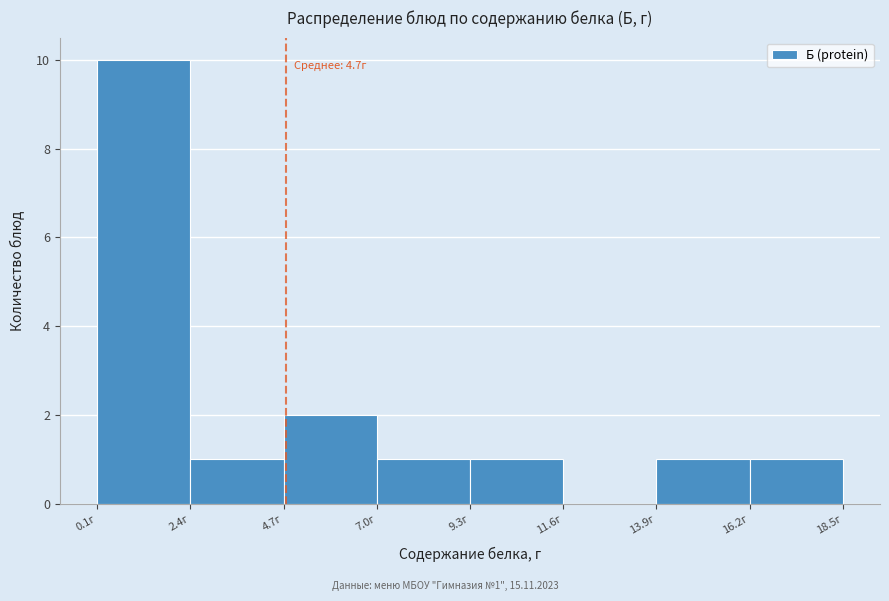

Over which range of the x-axis is the bar tallest?

0.0 to 2.5